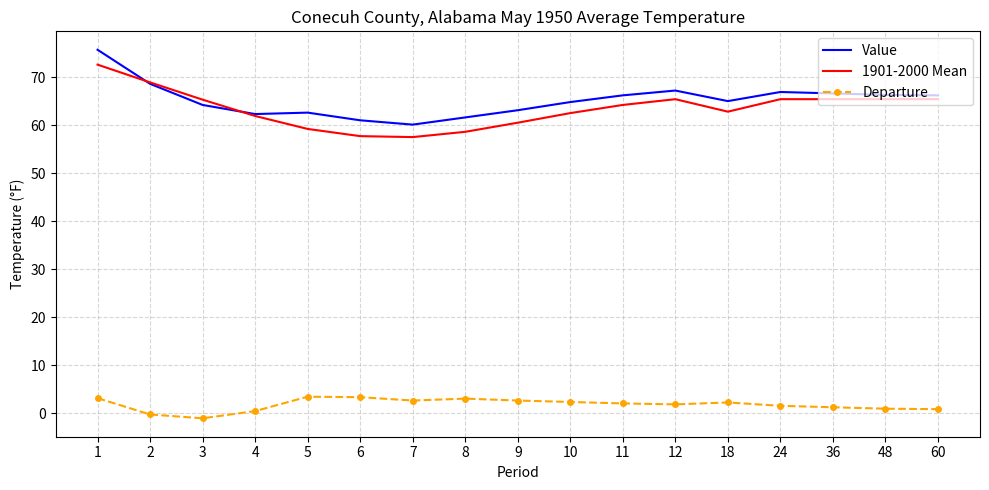

True or false: Departure and Value intersect in this chart.

False